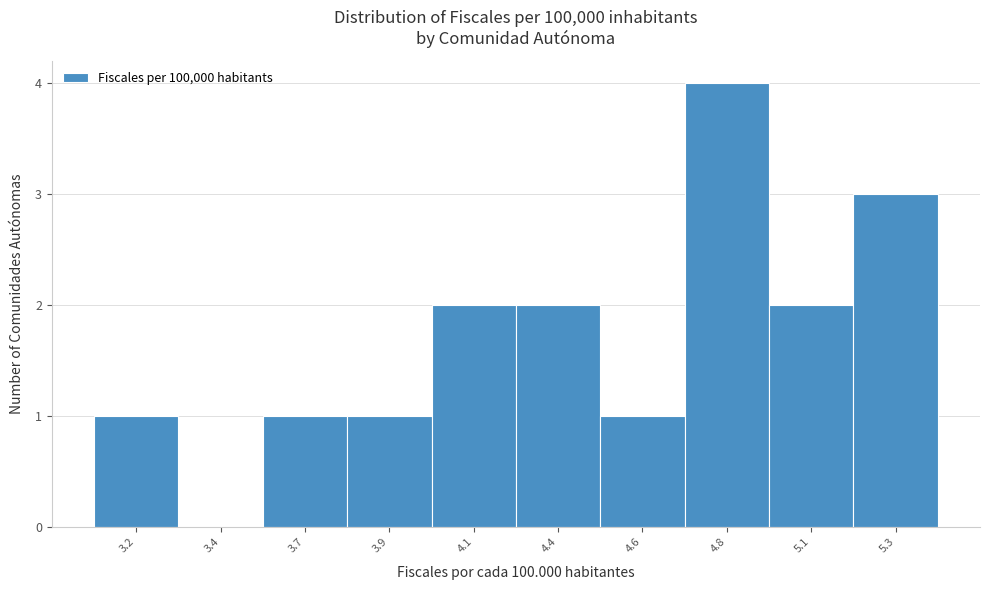

Reading left to right, transcribe all the data shown in this chart.

3.2=1	3.4=0	3.7=1	3.9=1	4.1=2	4.4=2	4.6=1	4.8=4	5.1=2	5.3=3